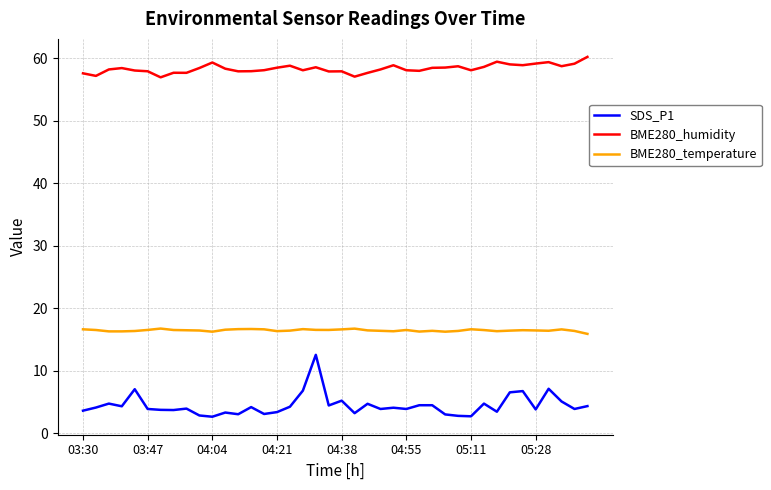

True or false: SDS_P1 and BME280_humidity intersect in this chart.

False